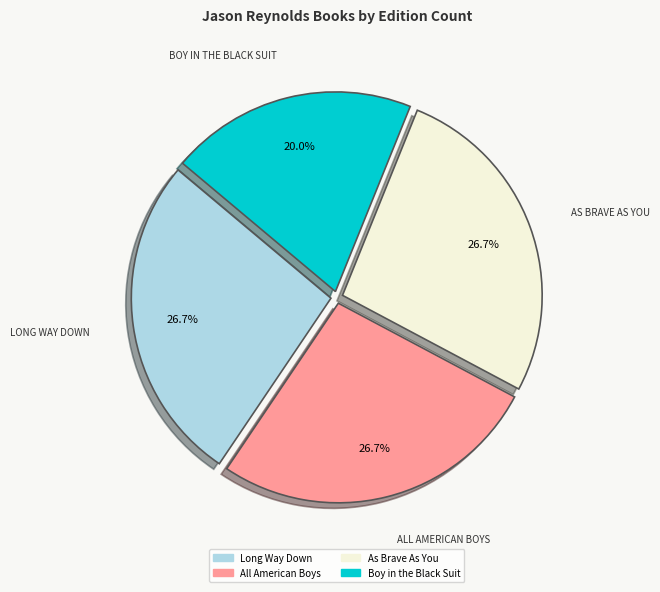

Count the number of slices in the pie.

4